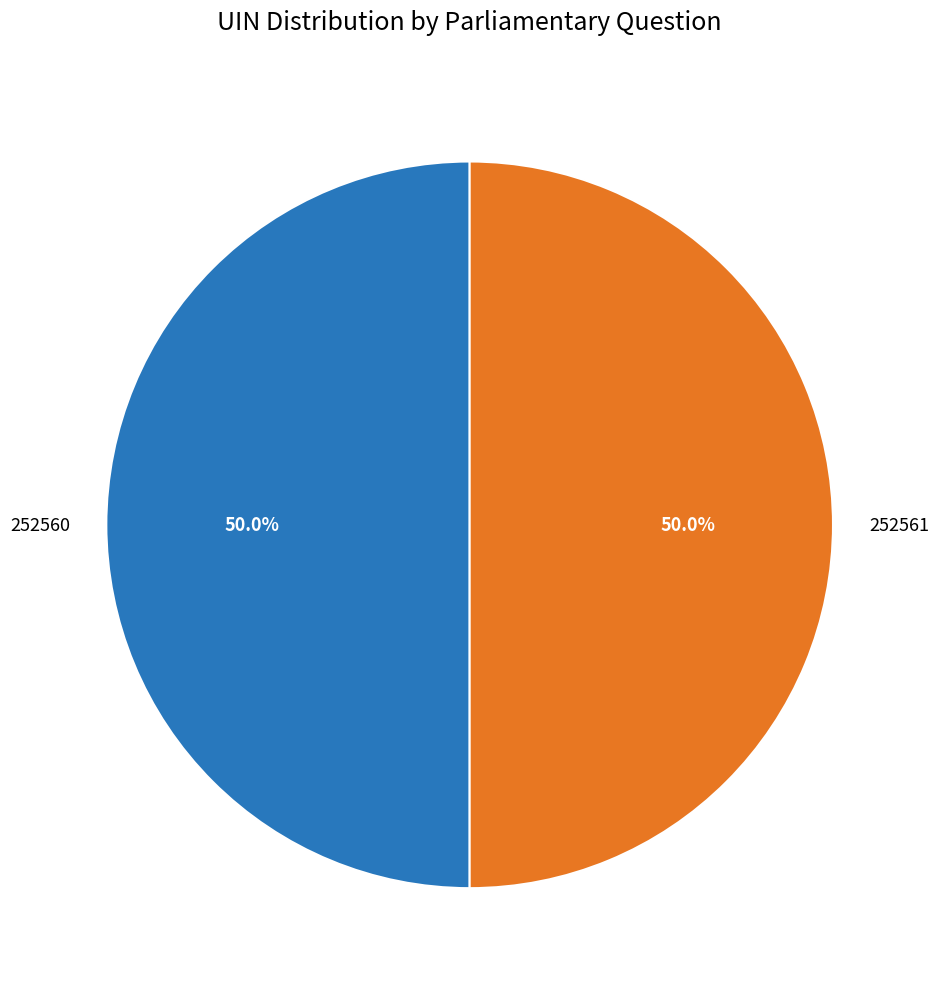

Approximately how many times larger is the value at 252560 compared to 252561?

1.0